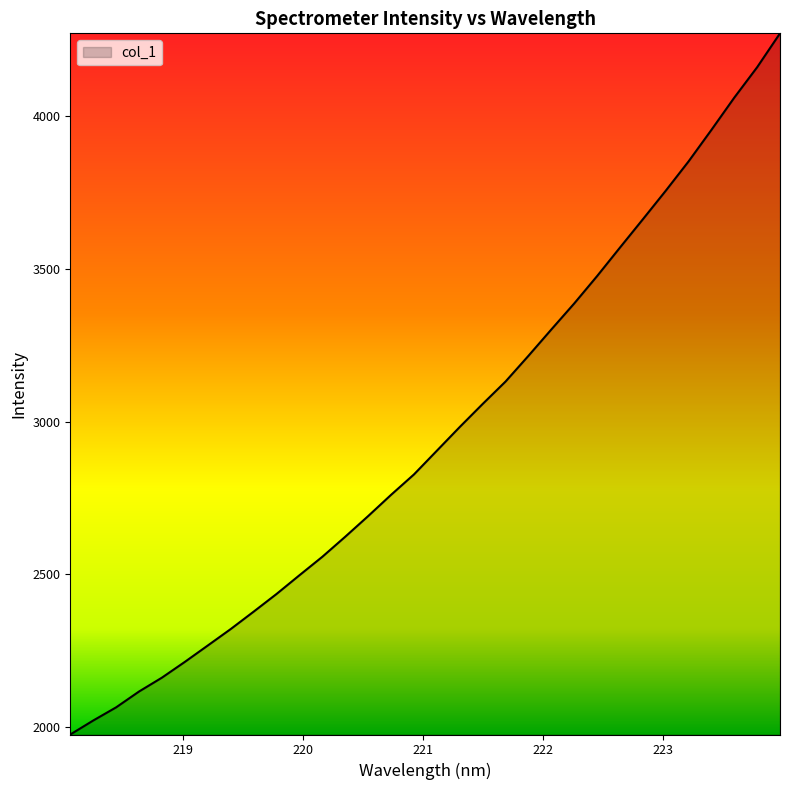

What is the smallest value displayed?

1975.9